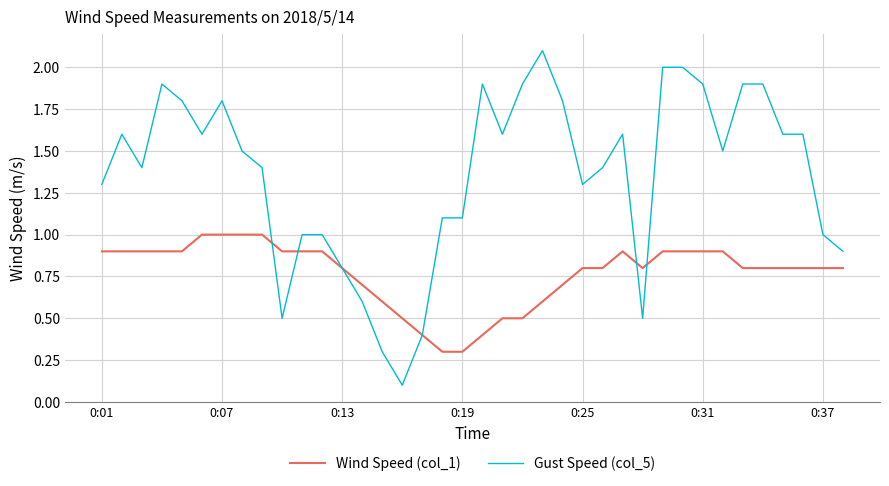

Which series ends up on top after the final intersection of Wind Speed (col_1) and Gust Speed (col_5)?

Gust Speed (col_5)